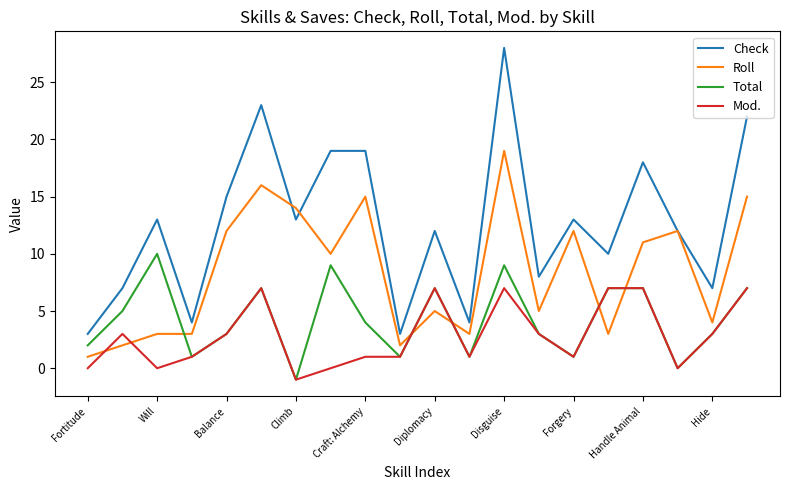

True or false: Total and Check cross at least once.

False